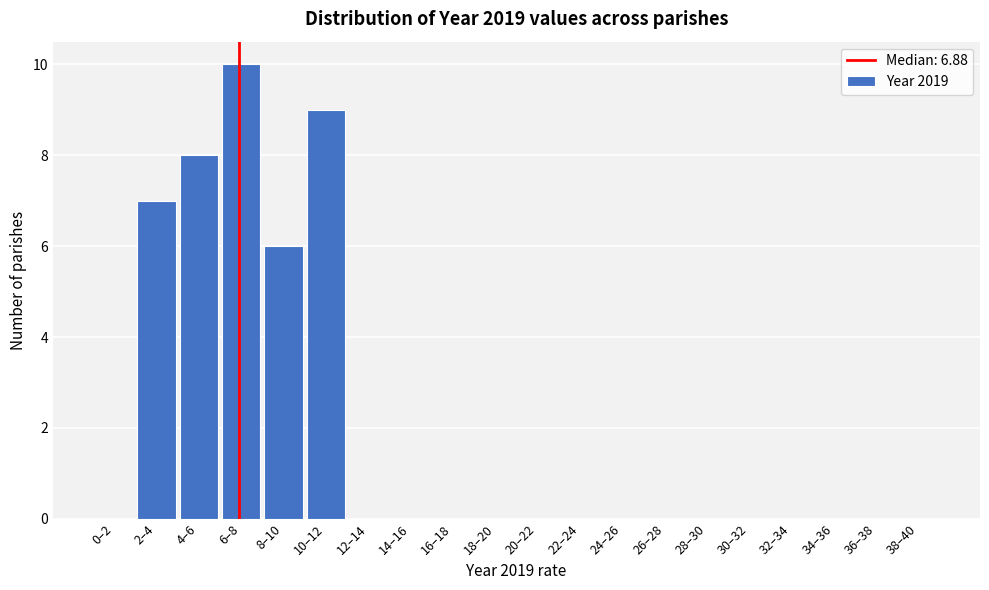

Reading right to left, what are all the values shown in this chart?

38–40=0	36–38=0	34–36=0	32–34=0	30–32=0	28–30=0	26–28=0	24–26=0	22–24=0	20–22=0	18–20=0	16–18=0	14–16=0	12–14=0	10–12=9	8–10=6	6–8=10	4–6=8	2–4=7	0–2=0